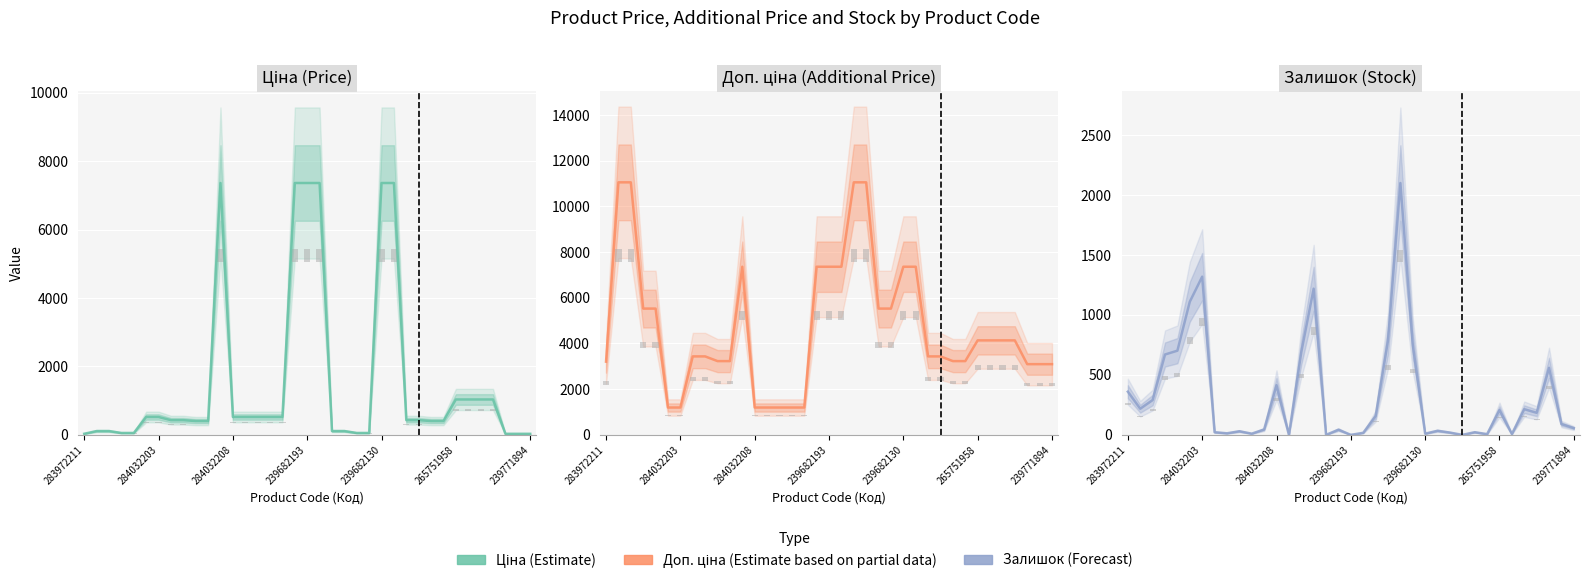

Which series has the widest spread of values?

Доп. ціна